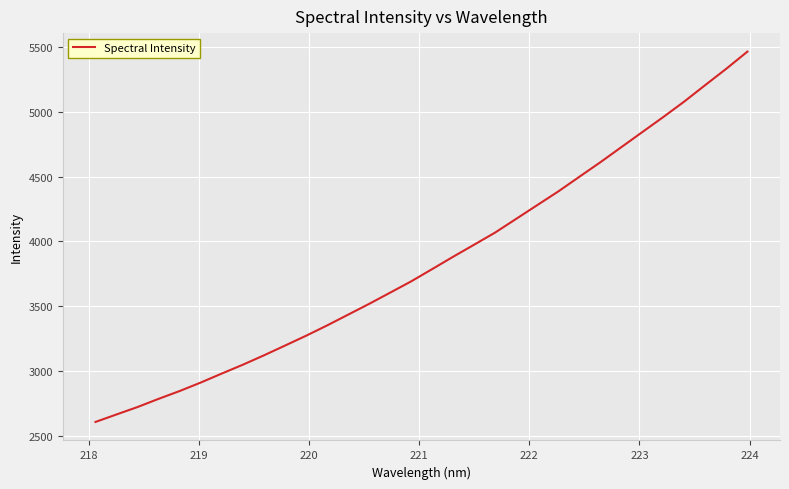

What is the sum of all values?

123036.2